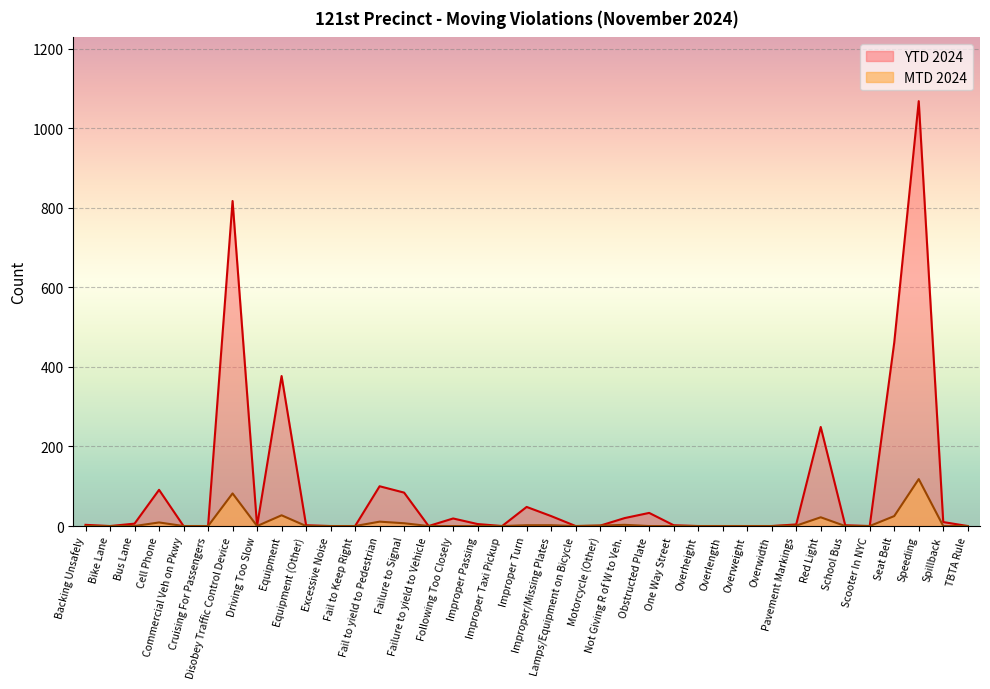

Rank the categories by YTD 2024 value from lowest to highest.

Bike Lane, Commercial Veh on Pkwy, Cruising For Passengers, Driving Too Slow, Excessive Noise, Fail to Keep Right, Failure to yield to Vehicle, Improper Taxi Pickup, Lamps/Equipment on Bicycle, Overheight, Overlength, Overweight, Overwidth, Scooter In NYC, TBTA Rule, Motorcycle (Other), Equipment (Other), One Way Street, School Bus, Backing Unsafely, Pavement Markings, Improper Passing, Bus Lane, Spillback, Following Too Closely, Not Giving R of W to Veh., Improper/Missing Plates, Obstructed Plate, Improper Turn, Failure to Signal, Cell Phone, Fail to yield to Pedestrian, Red Light, Equipment, Seat Belt, Disobey Traffic Control Device, Speeding